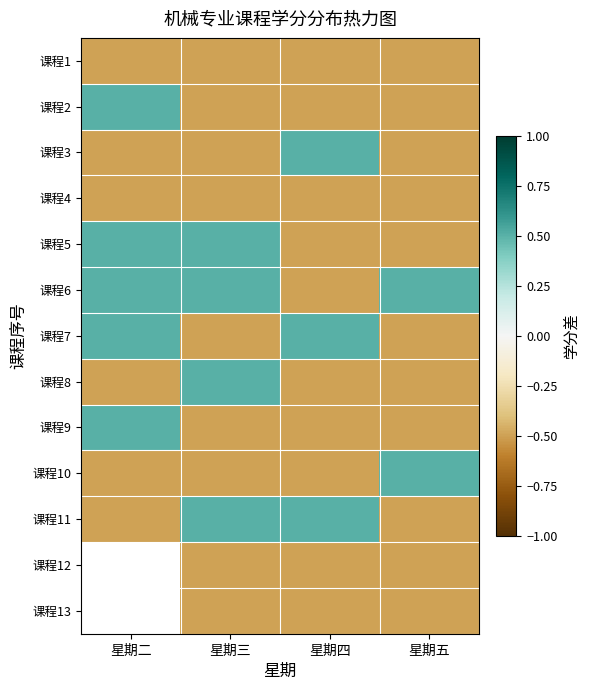

Between 星期四 and 星期五, which is larger?

星期四